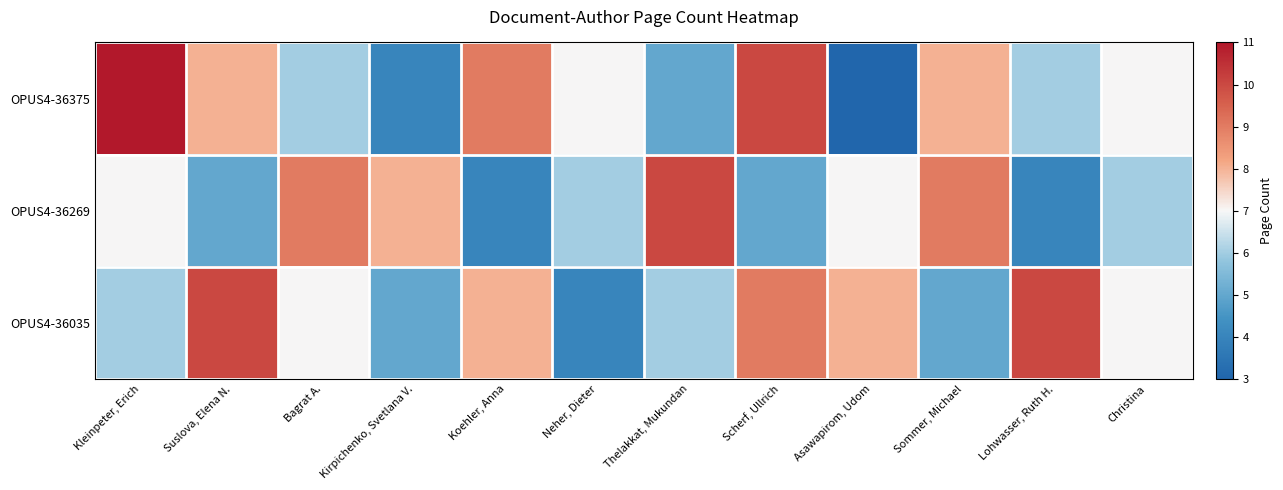

Which category has the highest value across all series?

Kleinpeter, Erich